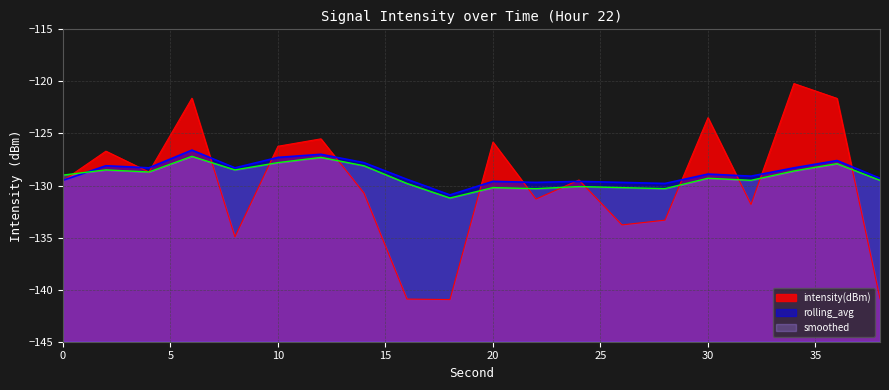

At how many categories does at least one series exceed -121?

1